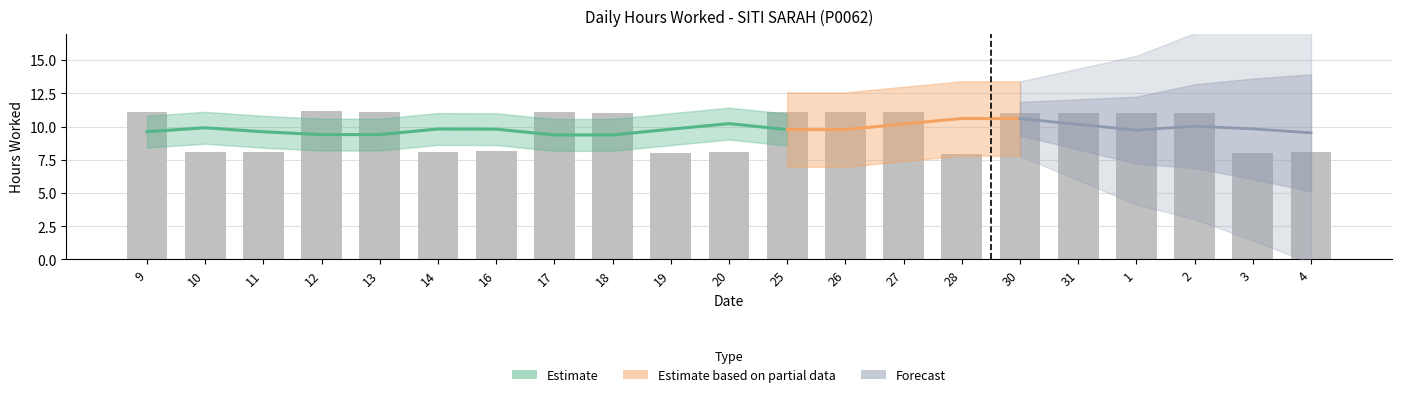

What is the smallest value displayed?

7.9